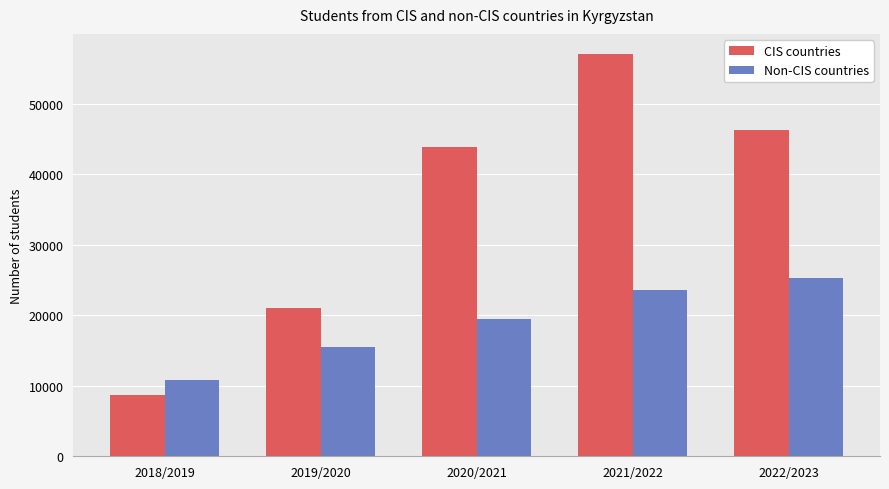

Which category has the highest value in the Non-CIS countries series?

2022/2023